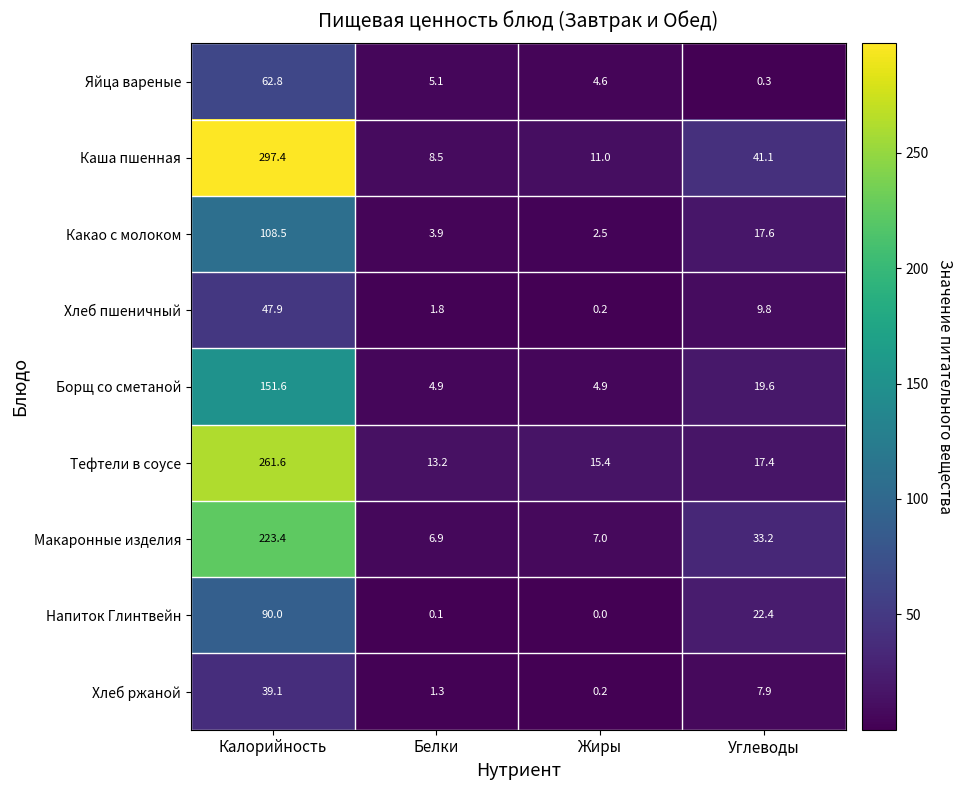

Which series has the largest total across all categories?

Каша пшенная